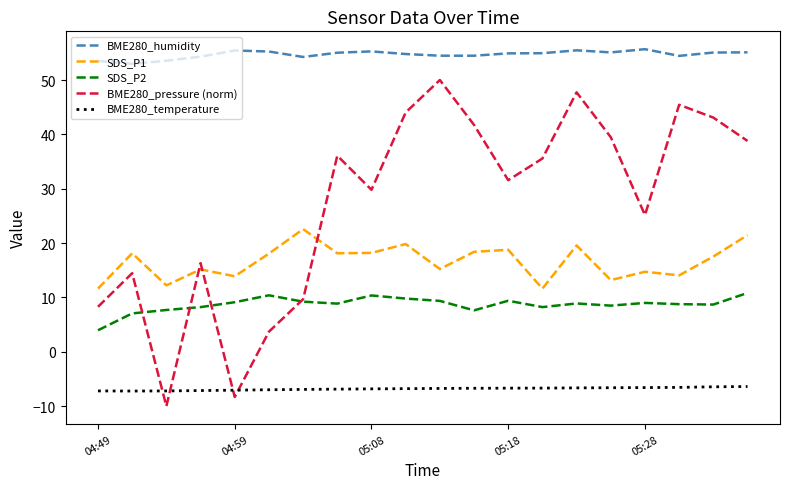

How many times do SDS_P2 and BME280_pressure (norm) cross each other?

4